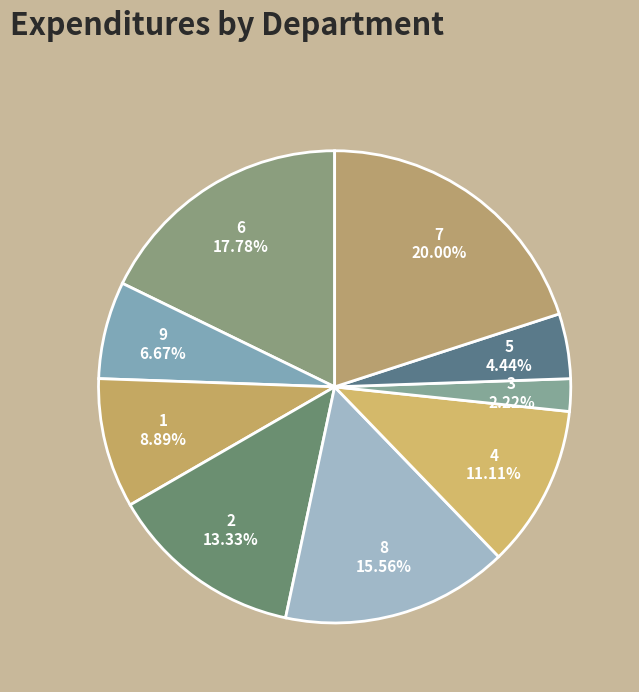

Is there a majority slice in this chart?

No